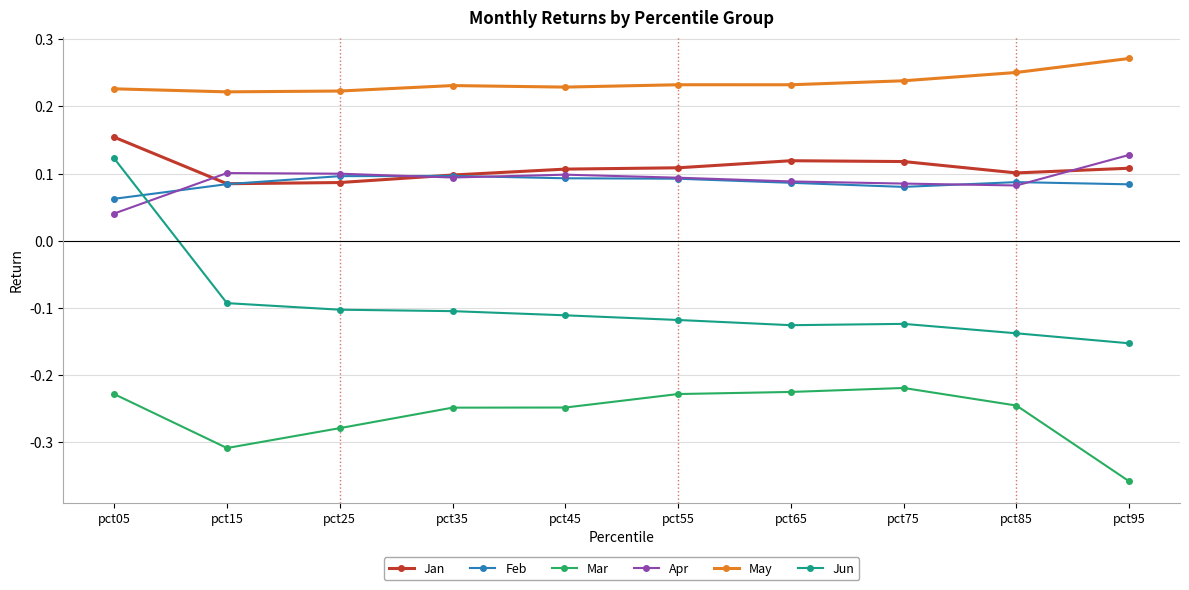

Count the May values in the range 0 to 1.

10